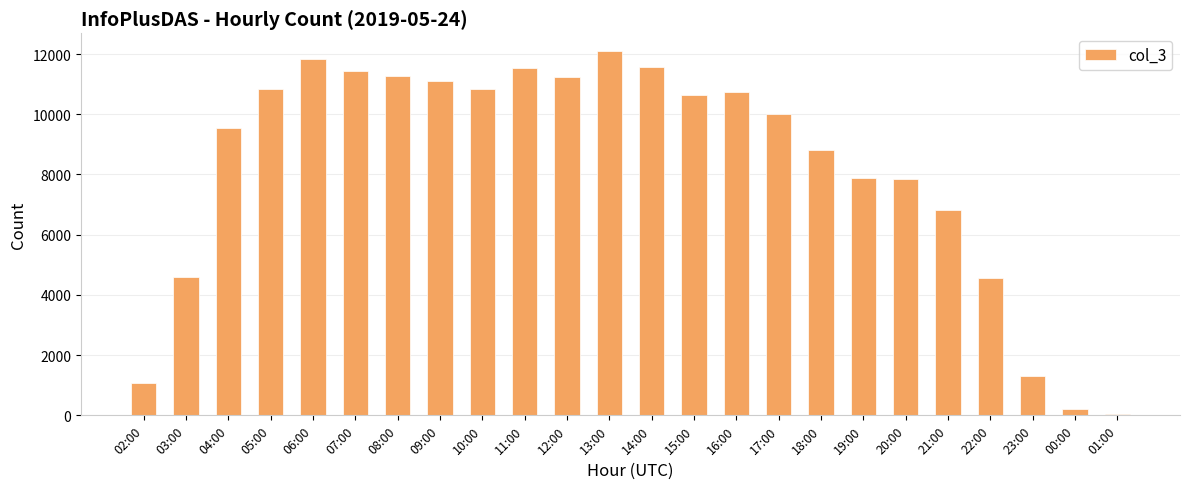

Are the bars horizontal?

No